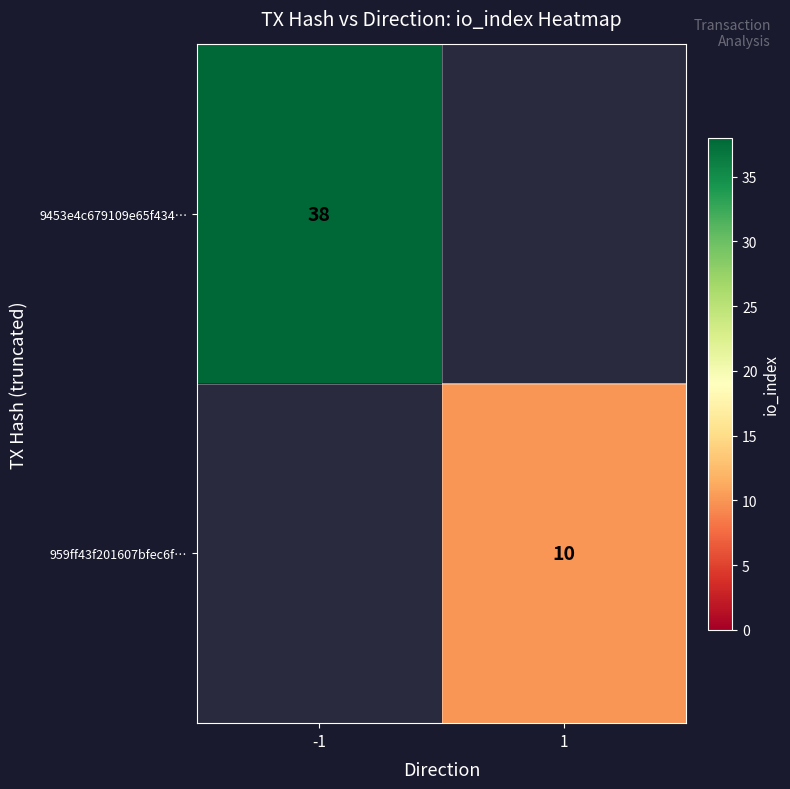

True or false: 959ff43f201607bfec6f… has a value of 10 at 1.

True